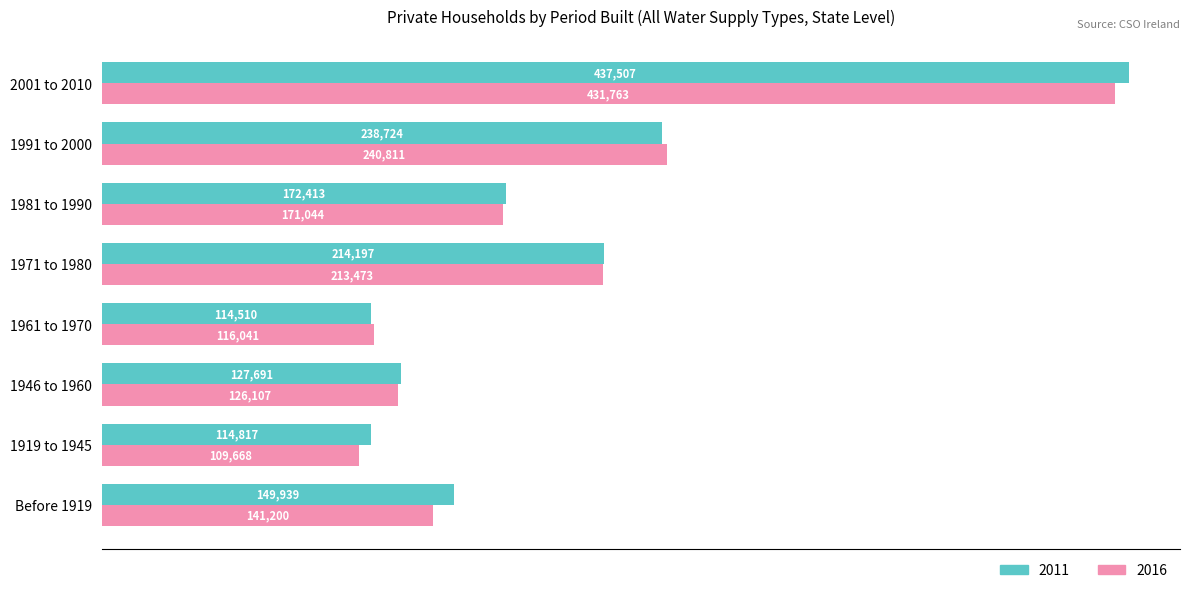

At which label is 2011 closest to 276008?

1991 to 2000